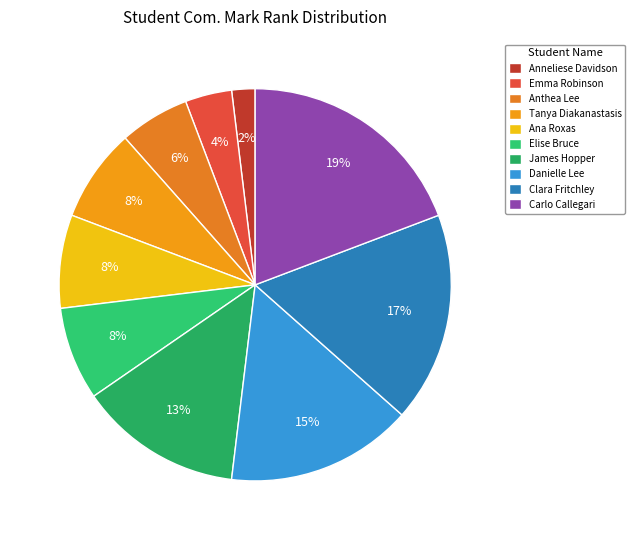

Rank the categories by value from highest to lowest.

Carlo Callegari, Clara Fritchley, Danielle Eva Lee, James Richard Hopper, Tanya Diakanastasis, Ana Luisa Roxas, Elise Jane Bruce, Anthea Yuin Lee, Emma Elizabeth Robinson, Anneliese Catherine Davidson